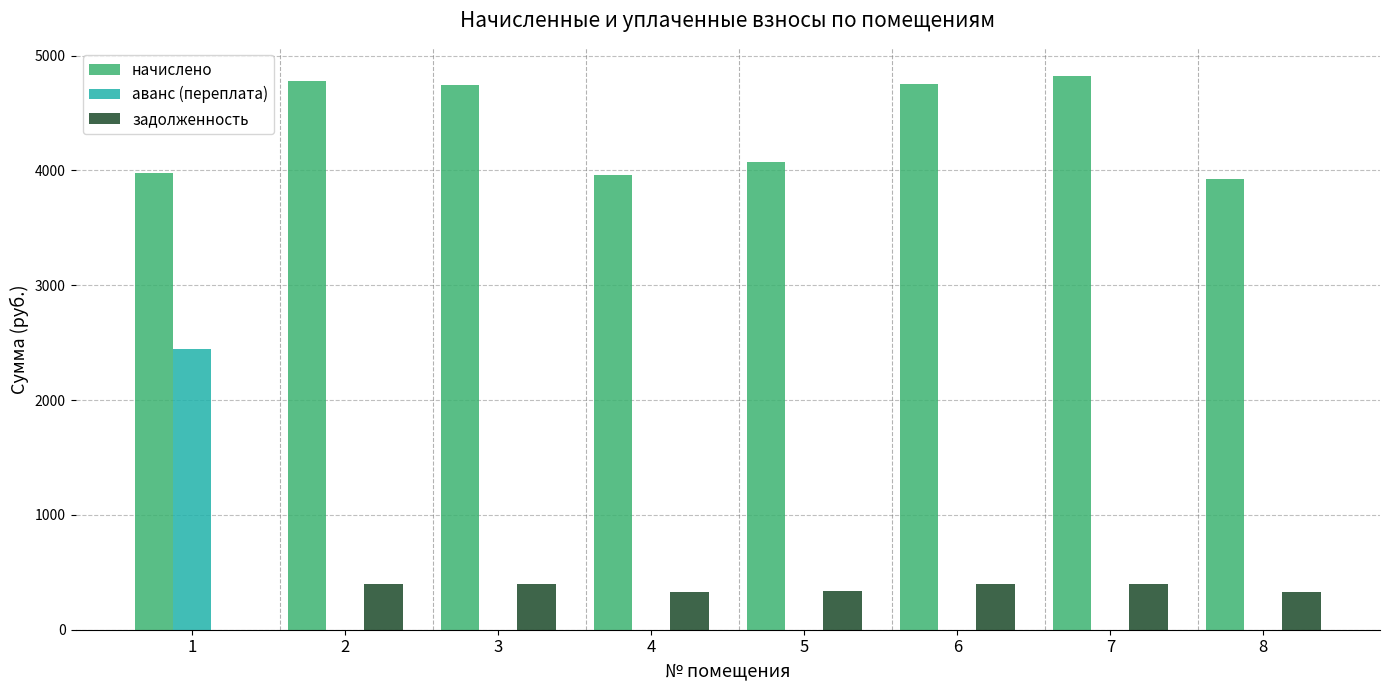

Which series has the widest spread of values?

аванс (переплата)